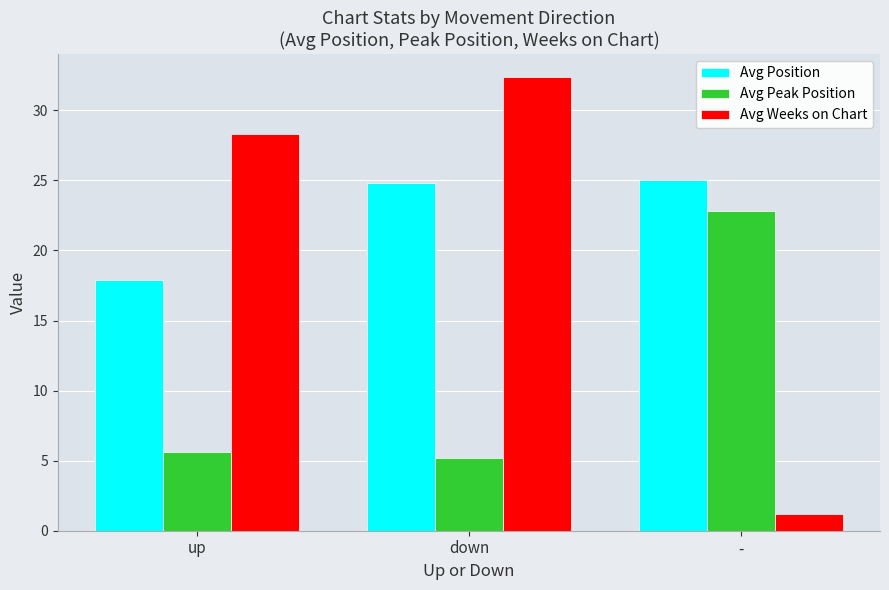

True or false: Avg Weeks on Chart has a value of 45.5 at down.

False